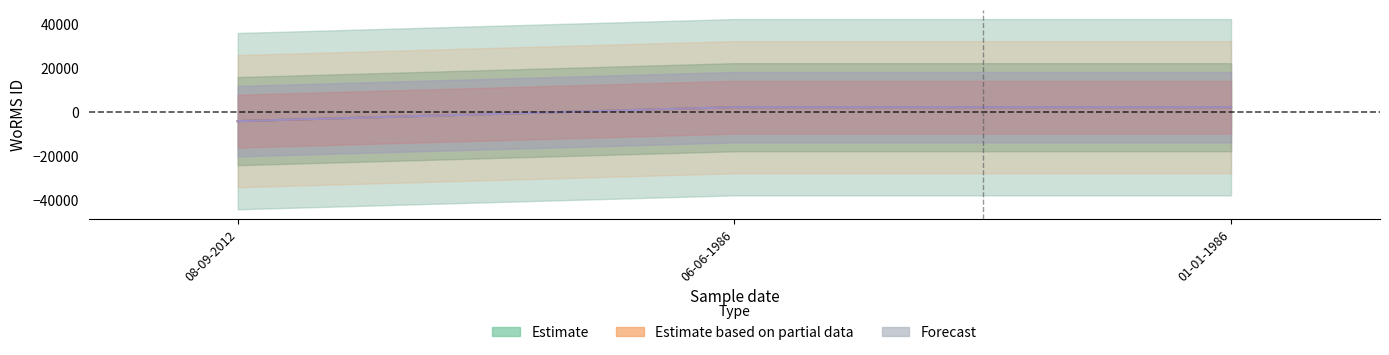

Which series changed the most between 08-09-2012 and 01-01-1986?

Estimate